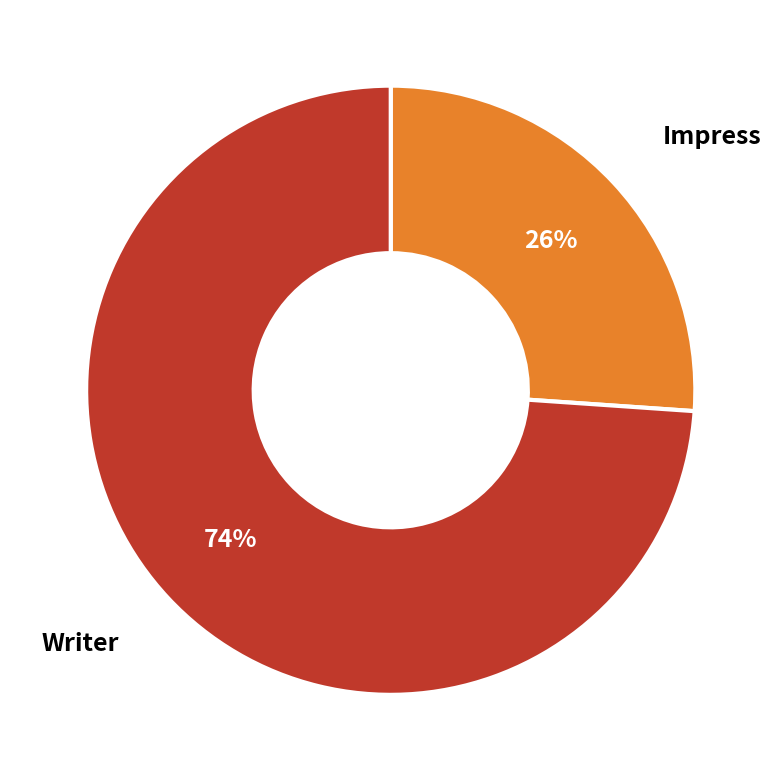

How many slices are in this pie chart?

2